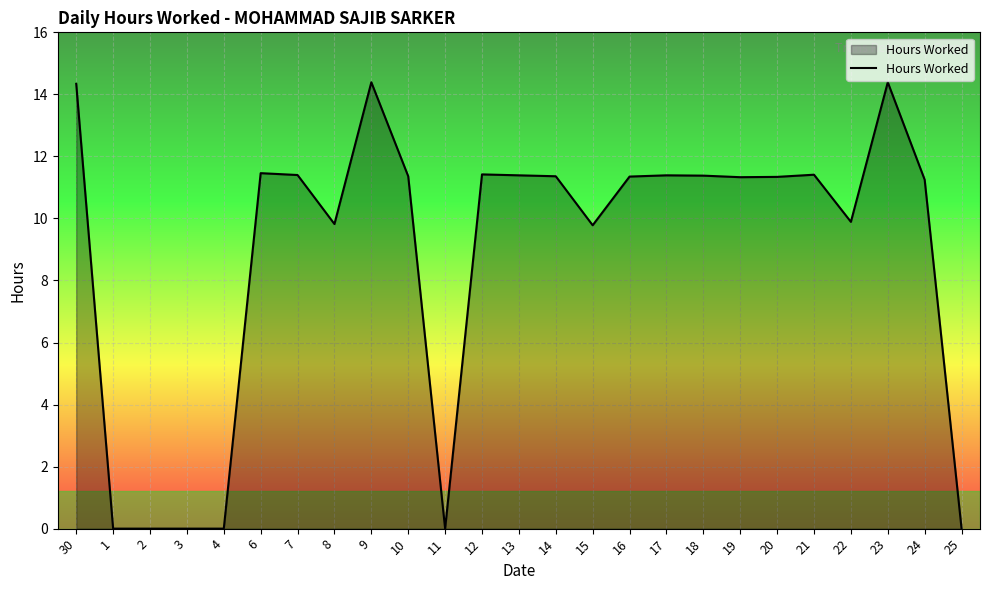

How many lines are shown in the chart?

1